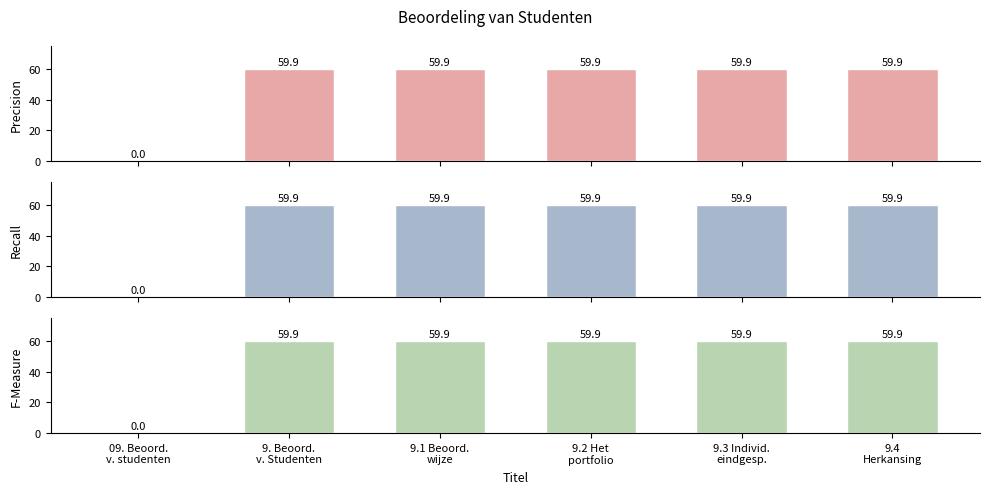

What is the difference between the F-Measure values at 09. Beoord.
v. studenten and 9.3 Individ.
eindgesp.?

59.9